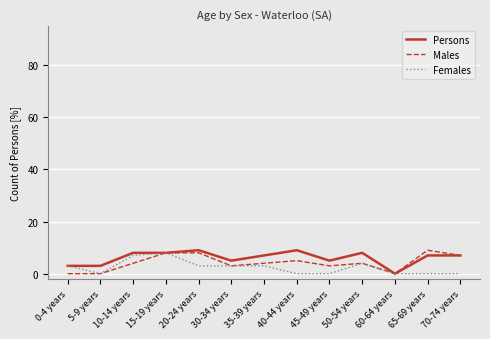

What position from the left is 50-54 years?

10